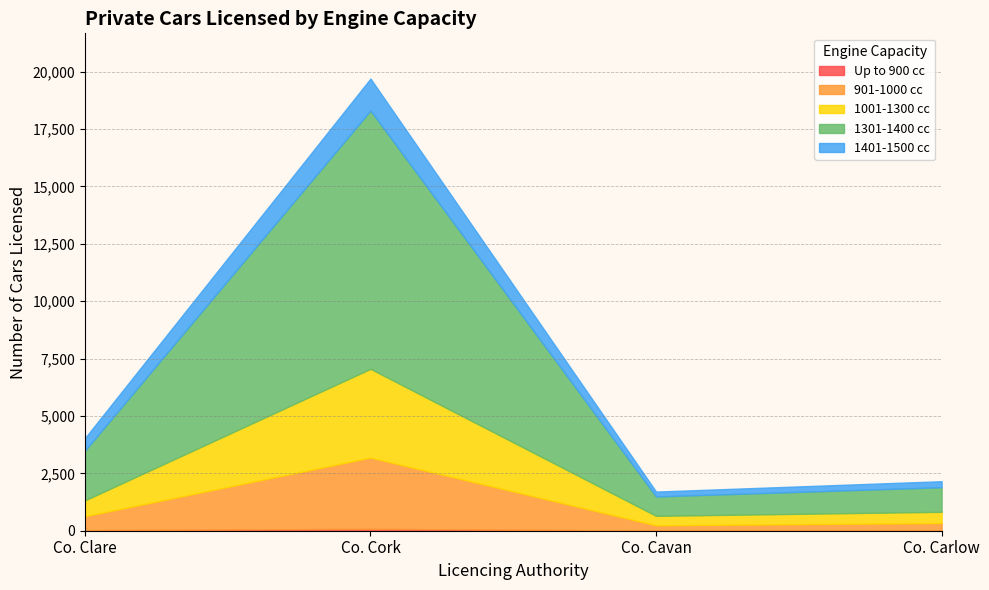

True or false: 1301-1400 cc has a value of 2165 at Co. Clare.

True